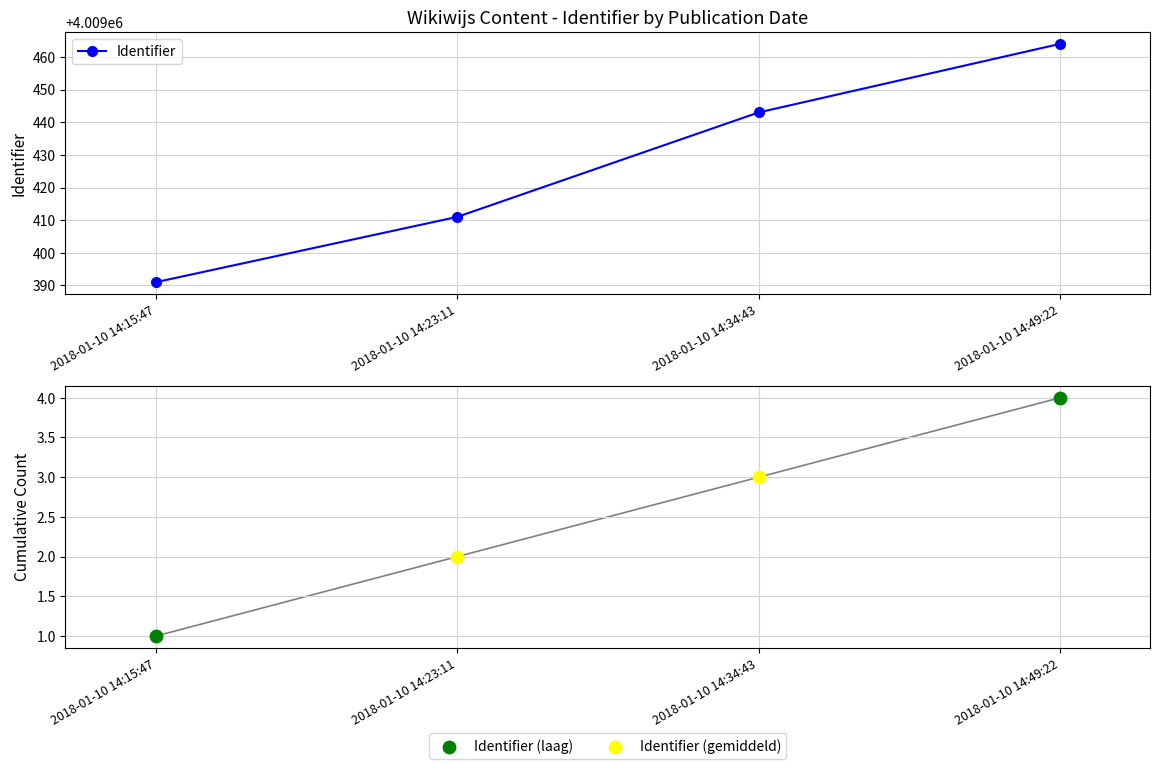

Between 2018-01-10 14:34:43 and 2018-01-10 14:49:22, which is larger?

2018-01-10 14:49:22